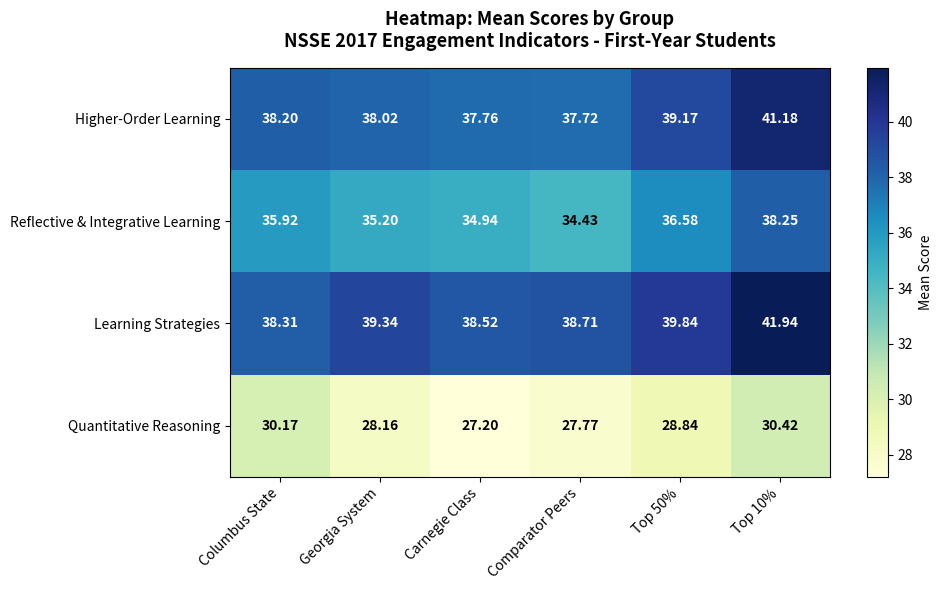

Is the value of Reflective & Integrative Learning at Columbus State greater than the value of Learning Strategies at Columbus State?

No